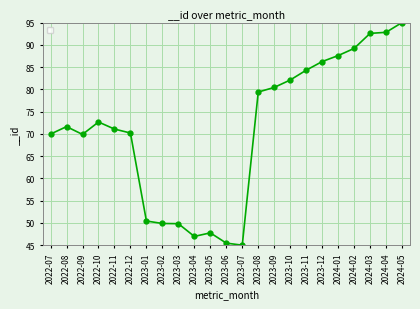

What is the sum of all values?

1630.3